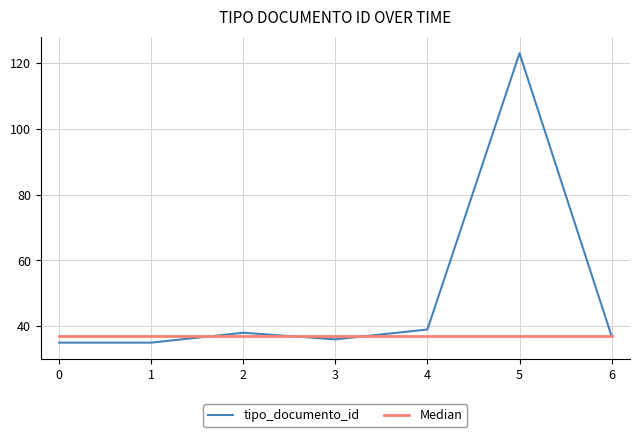

What is the maximum value for tipo_documento_id?

123